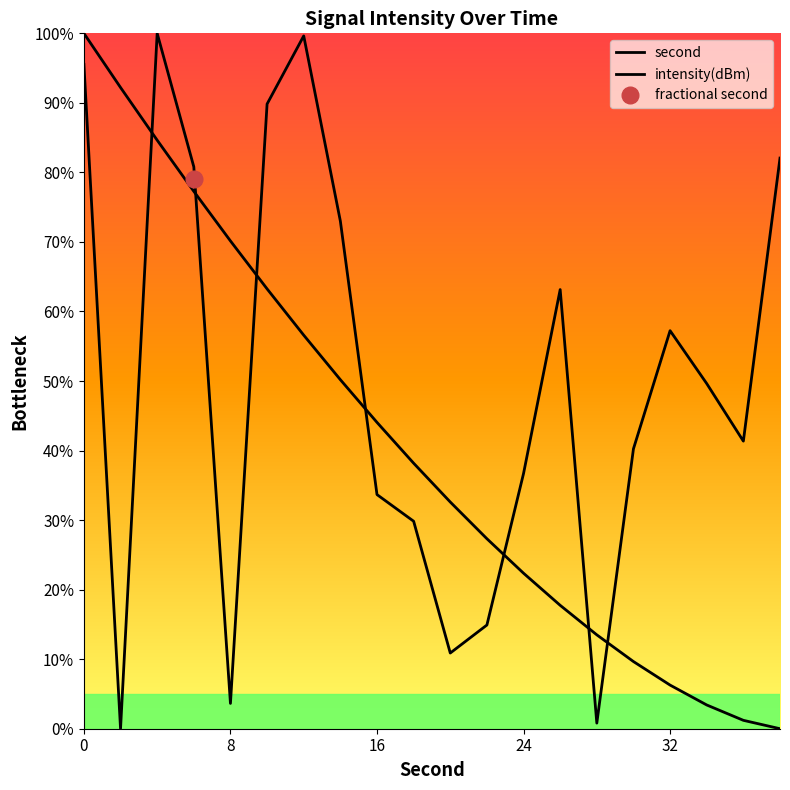

What is the sum of all intensity(dBm) values?

1003.0